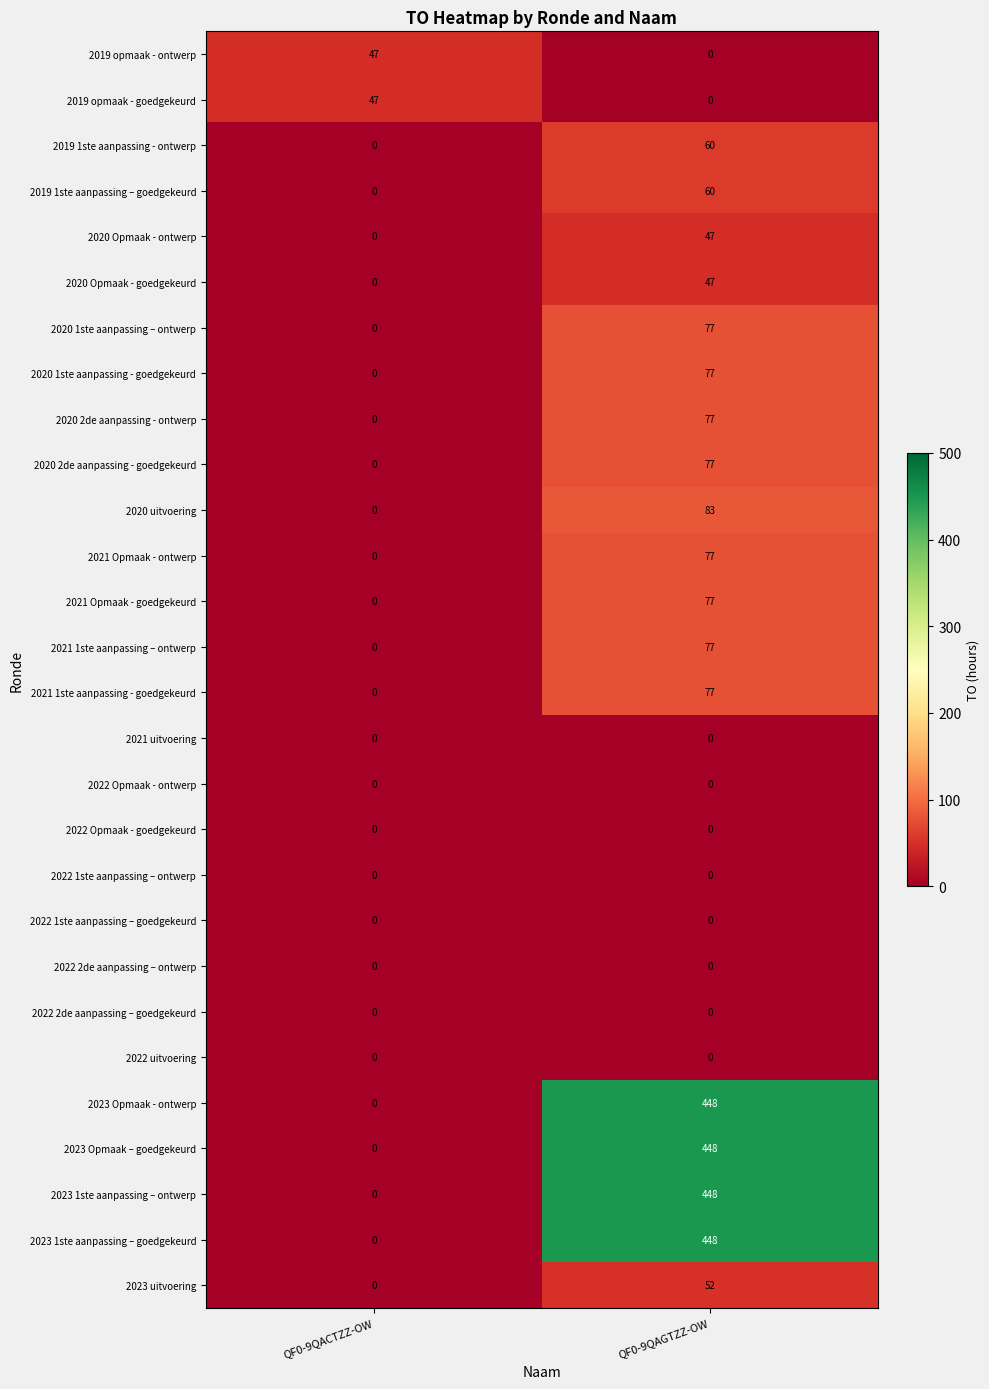

List the labels in order of 2020 uitvoering value, smallest first.

QF0-9QACTZZ-OW, QF0-9QAGTZZ-OW